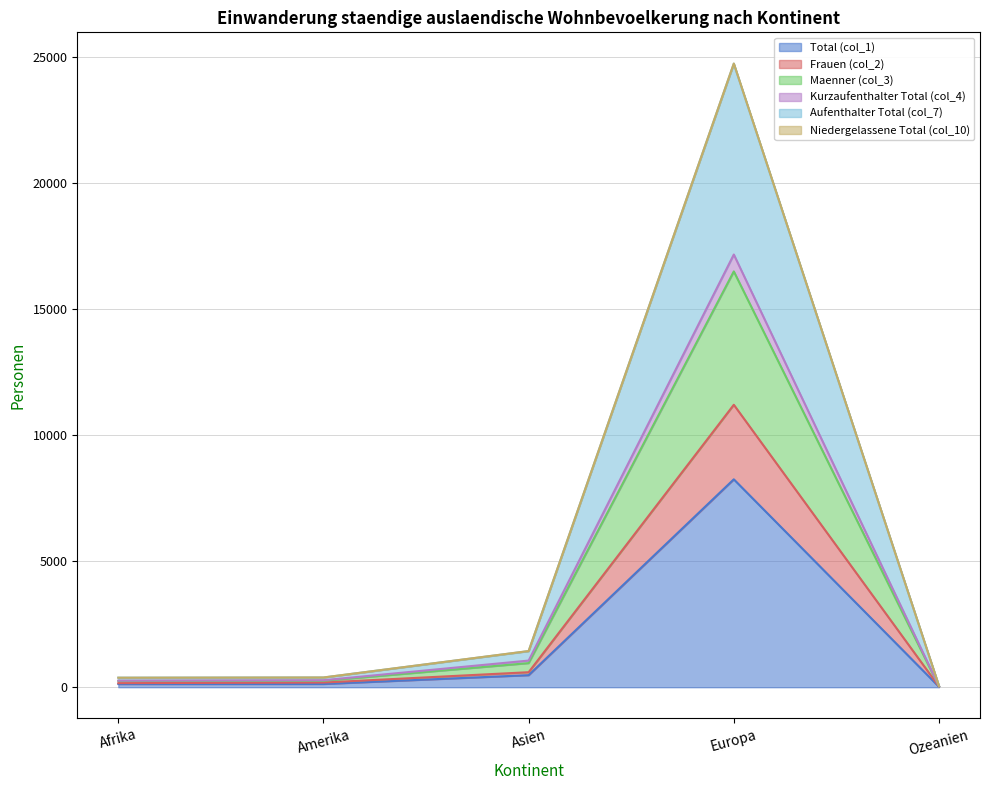

What is the difference between the maximum and minimum values in the Aufenthalter Total (col_7) series?

24699